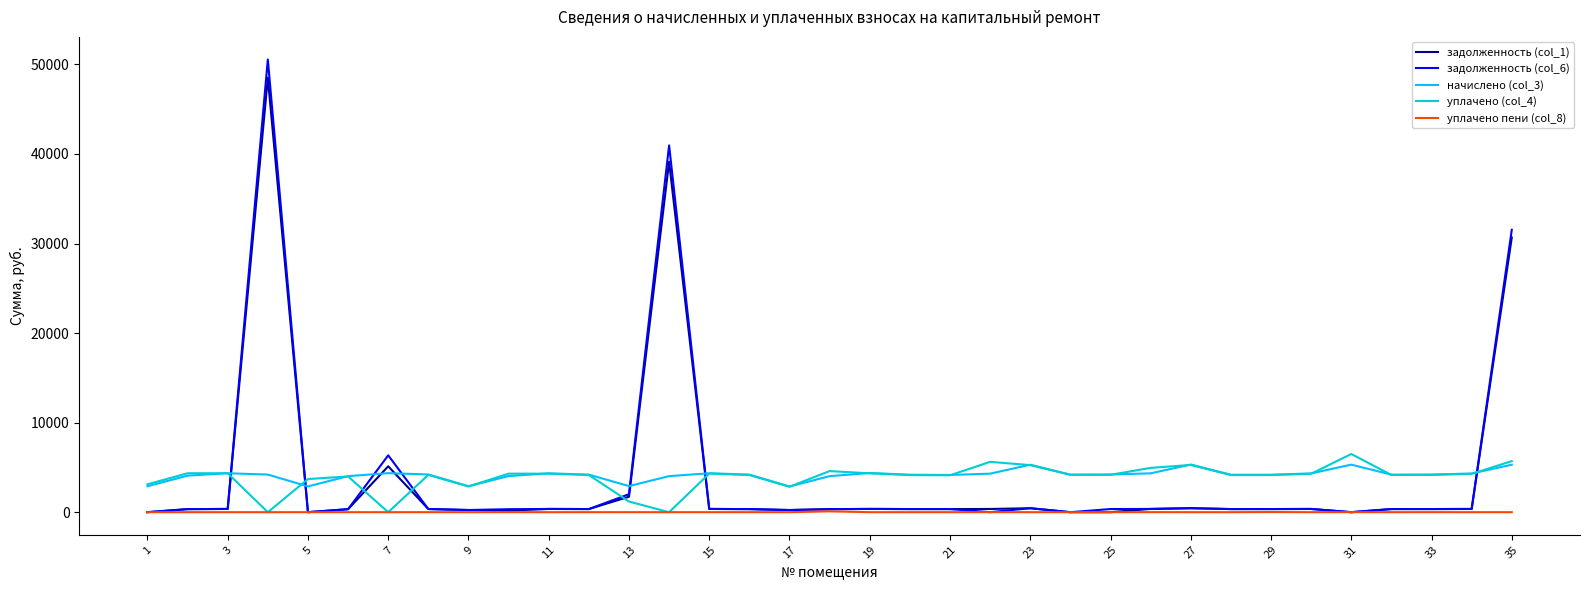

What is the highest value of the уплачено (col_4) series?

6497.1